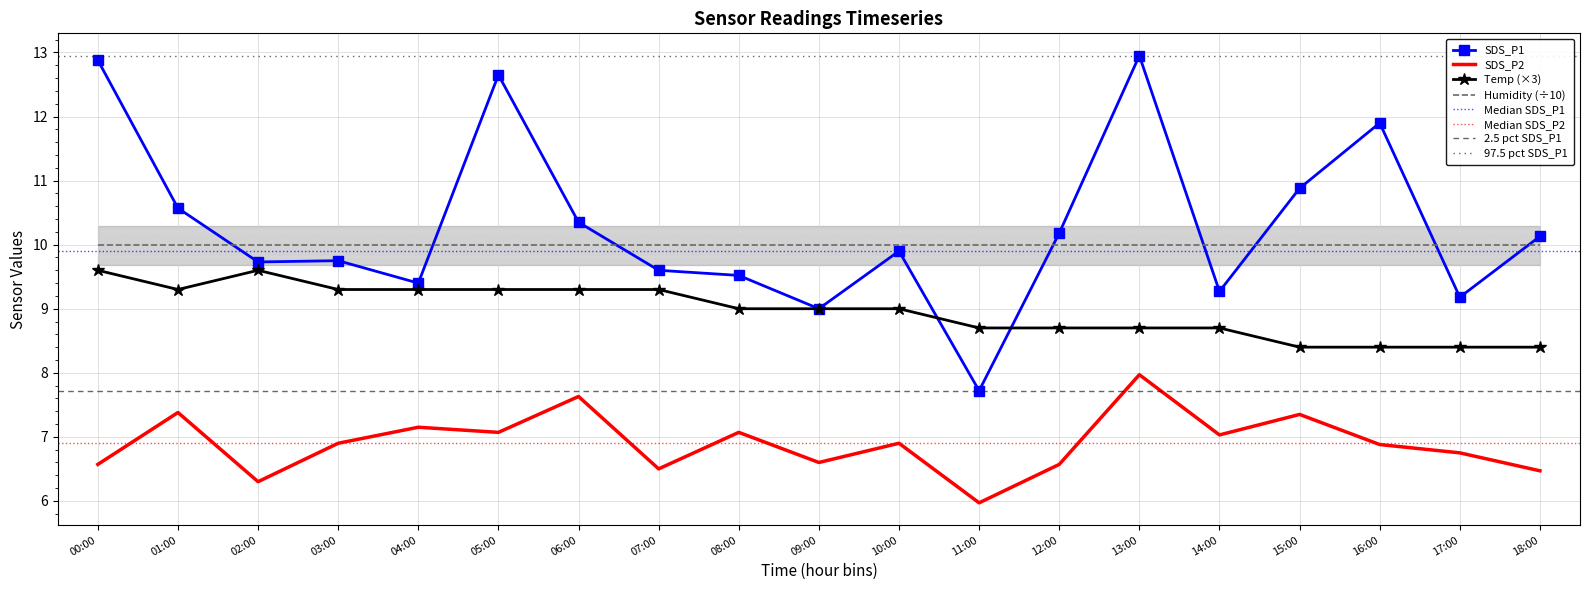

At which category does SDS_P1 reach its first local valley?

02:00